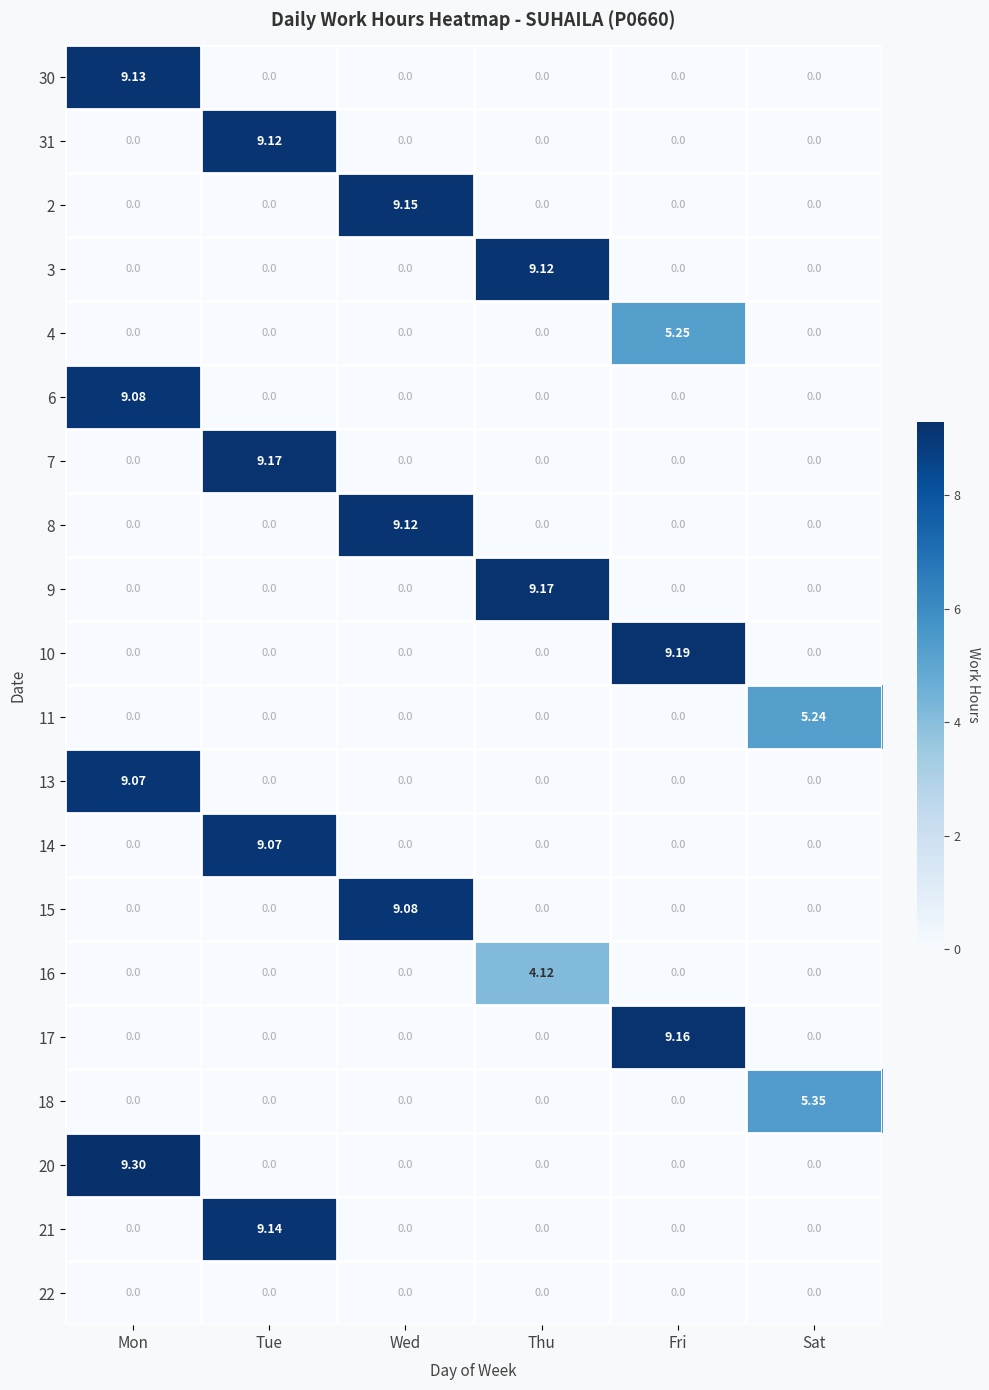

Which label corresponds to the largest value in the chart?

Mon